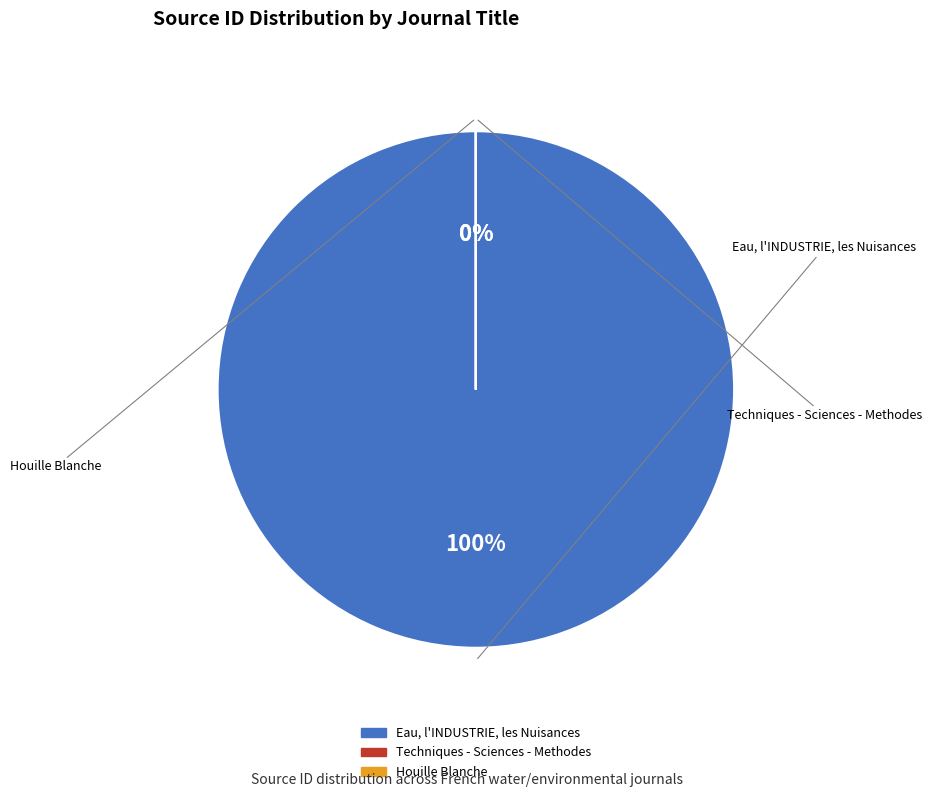

Count the number of slices in the pie.

3